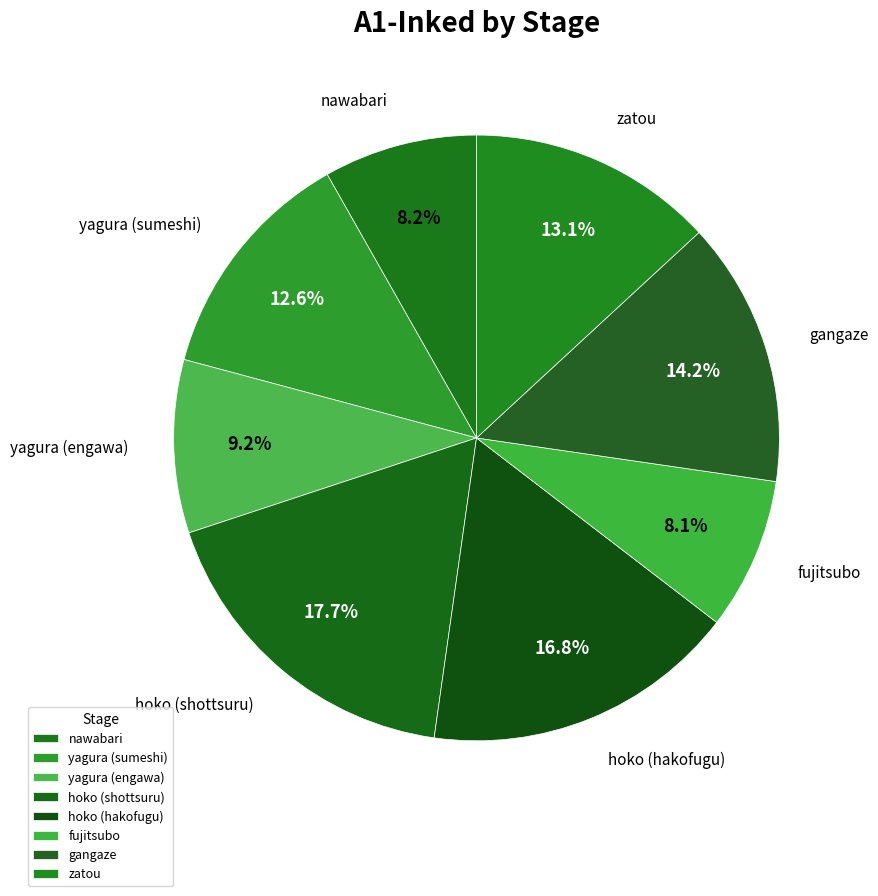

Count the number of slices in the pie.

8